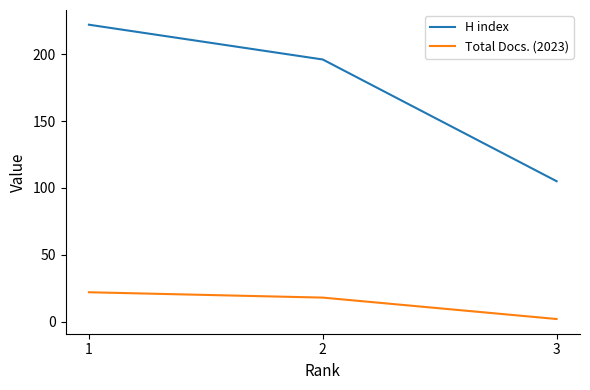

Rank the series by their average value, from lowest to highest.

Total Docs. (2023), H index